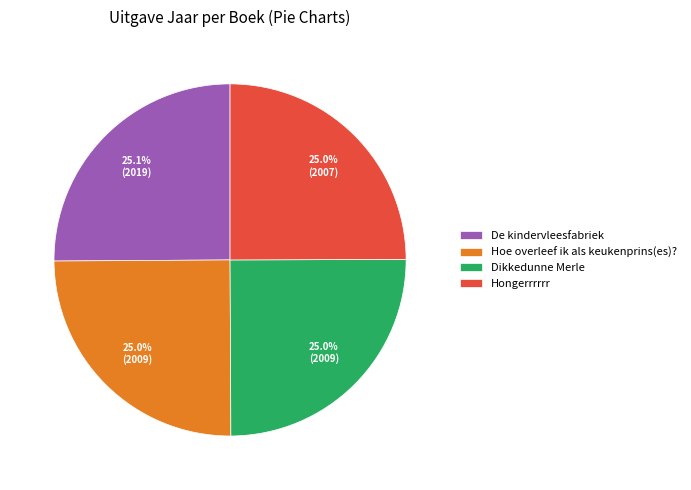

What percentage do Hoe overleef ik als keukenprins(es)? and Dikkedunne Merle together represent?

50.0%